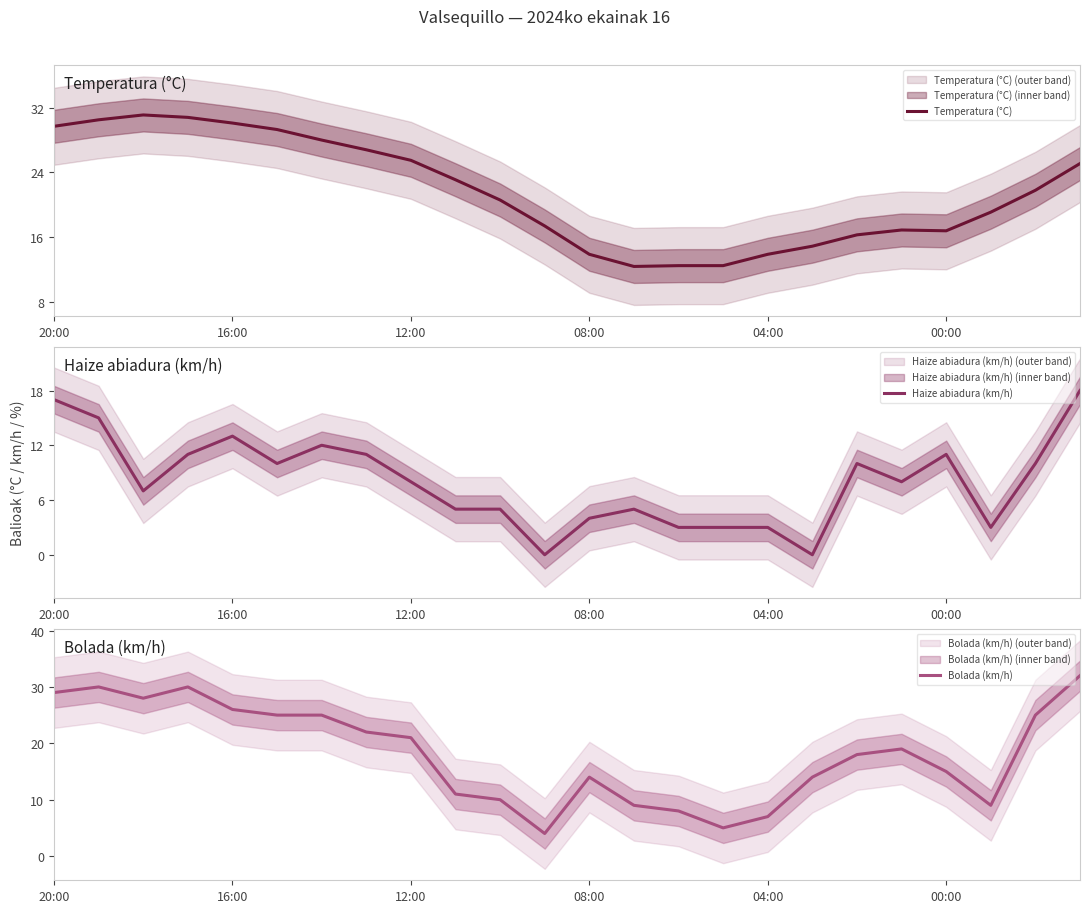

What is the lowest value of the Temperatura (°C) series?

12.4